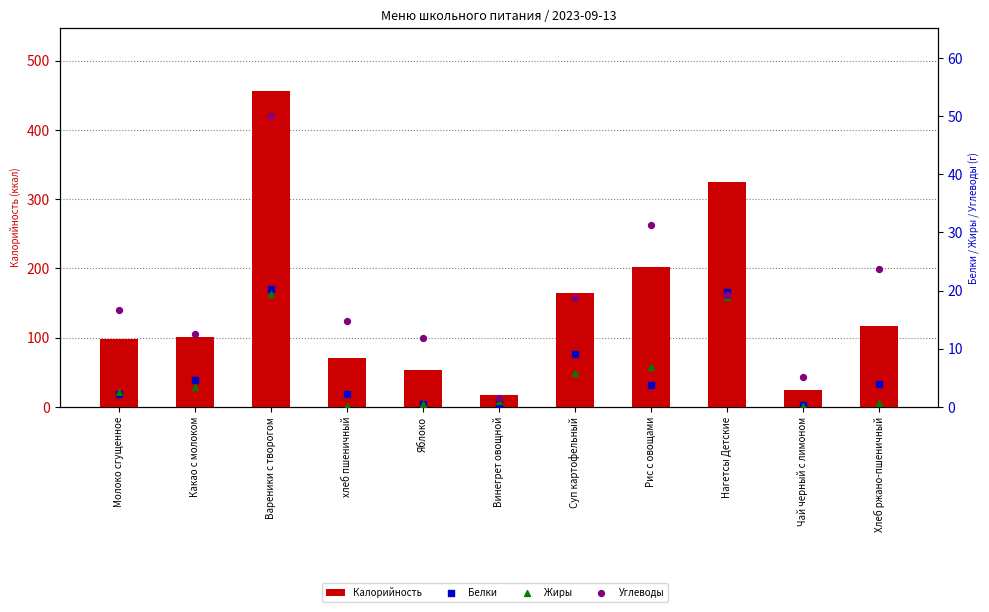

At which category is the sum across all series the highest?

Вареники с творогом